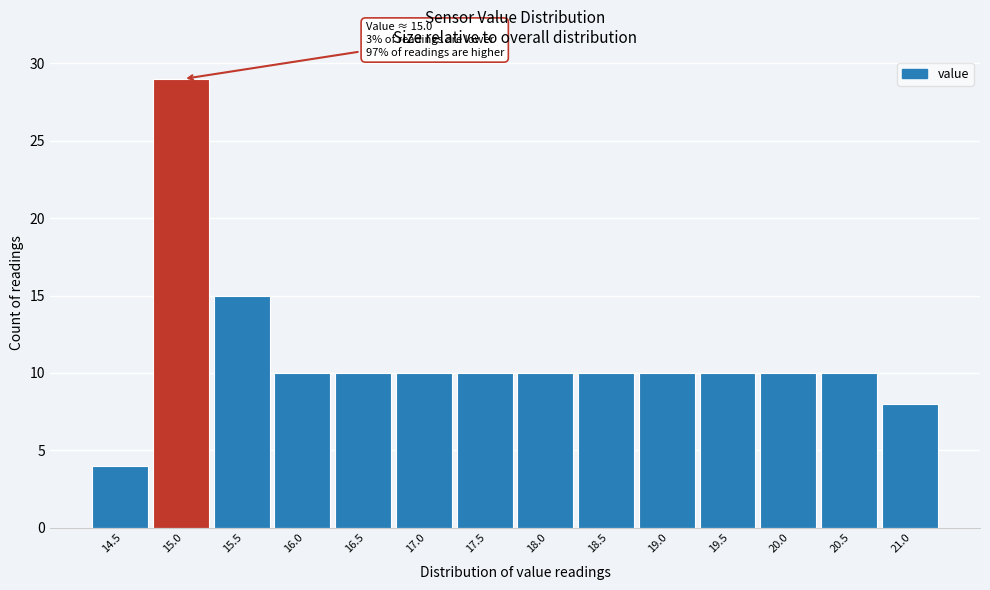

Reading right to left, transcribe all the data shown in this chart.

8	10	10	10	10	10	10	10	10	10	10	15	29	4